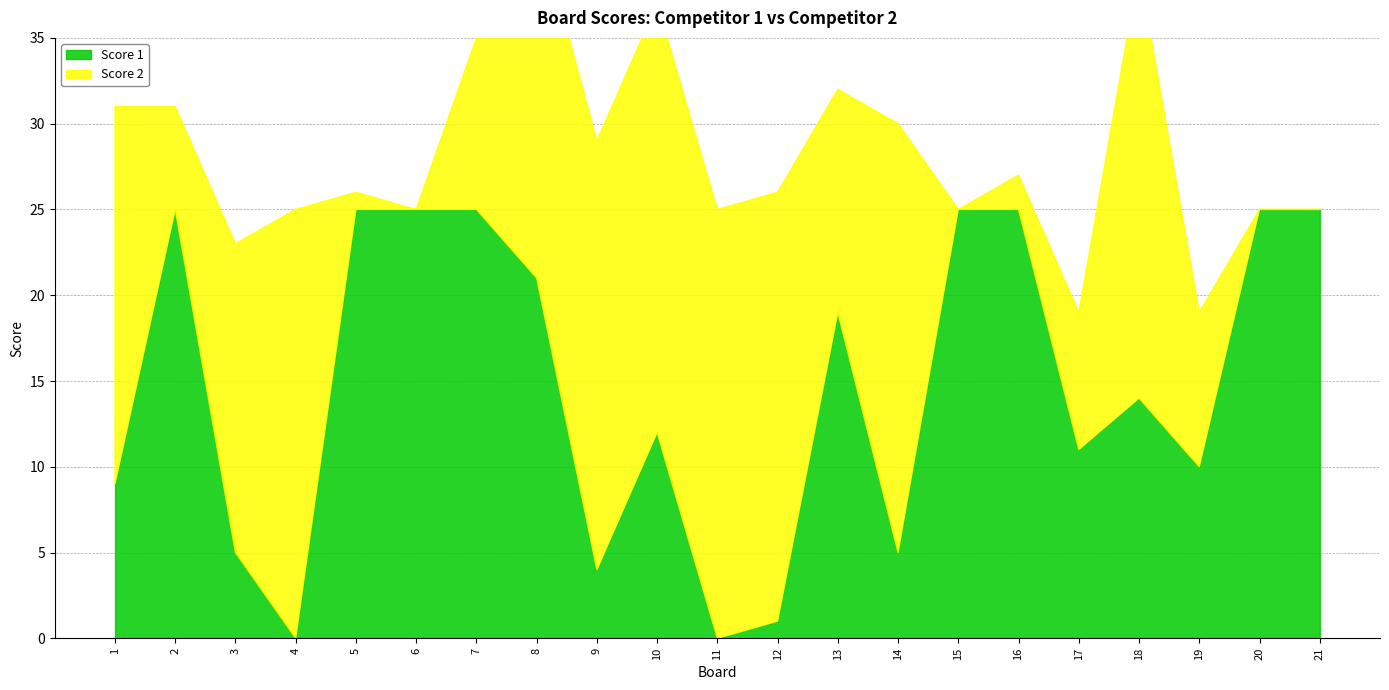

What is the average value of the Score 1 series?

15